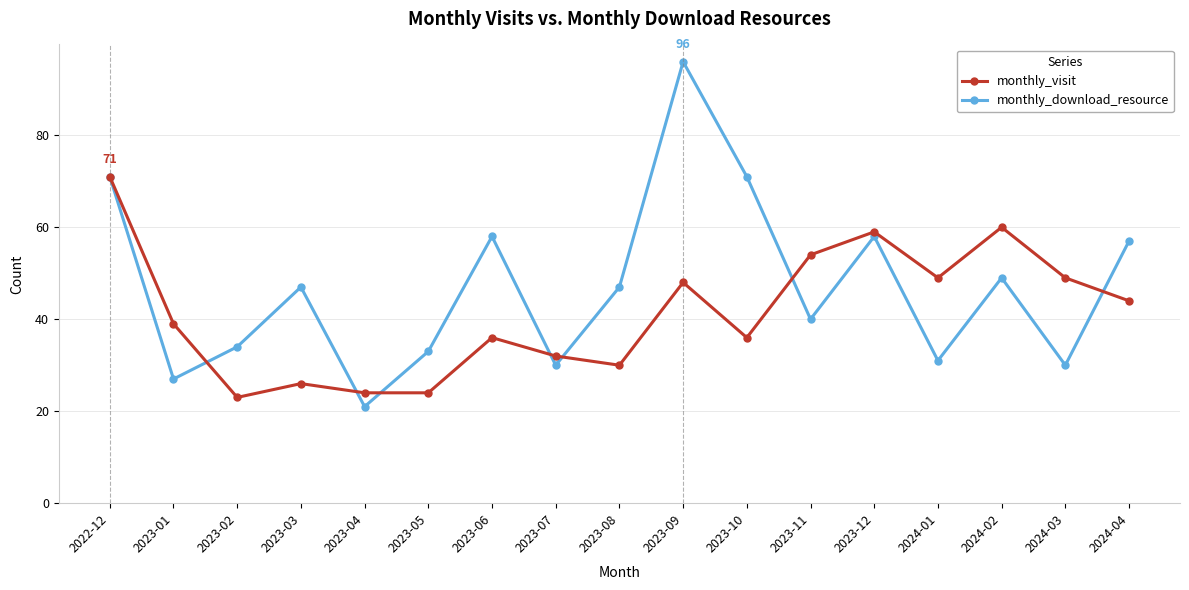

What is the difference between the maximum and minimum values in the monthly_visit series?

48